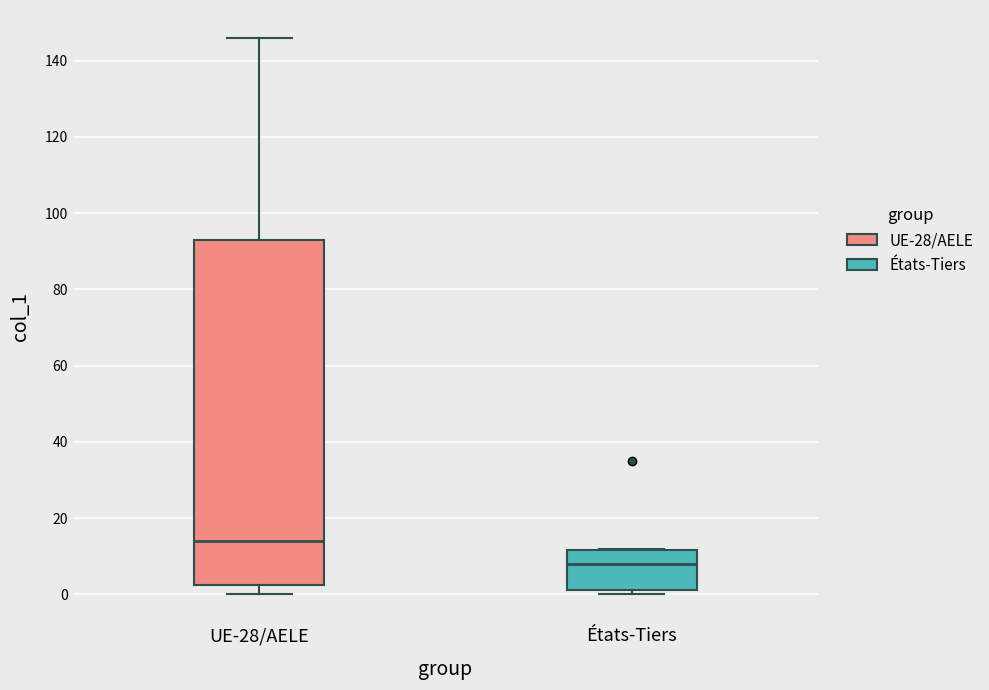

Where is the upper edge of the box for UE-28/AELE on the y-axis? The values are not printed on the chart, so give them approximately, as read against the axis.

94